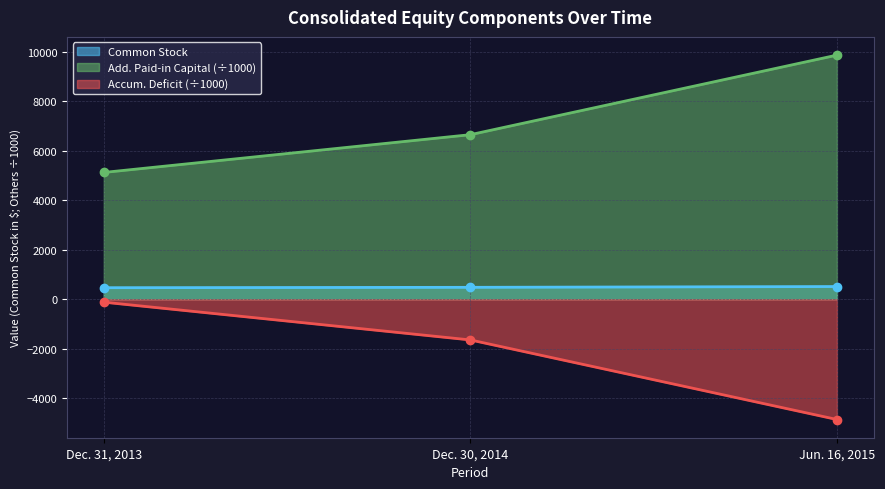

What is the total value across all series at Dec. 31, 2013?

5464.5